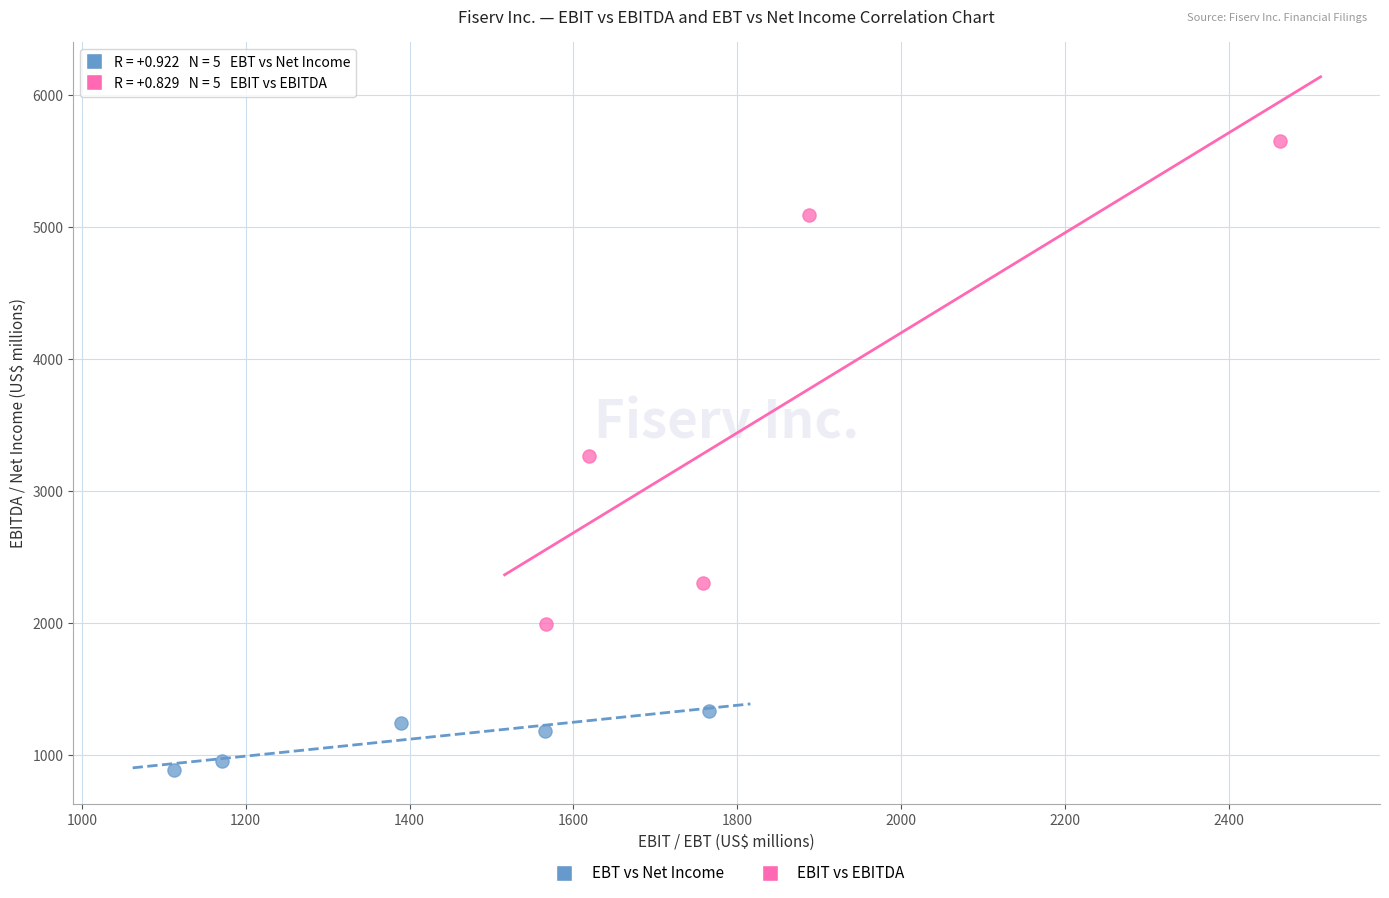

Which series reaches the maximum Y coordinate?

EBIT vs EBITDA